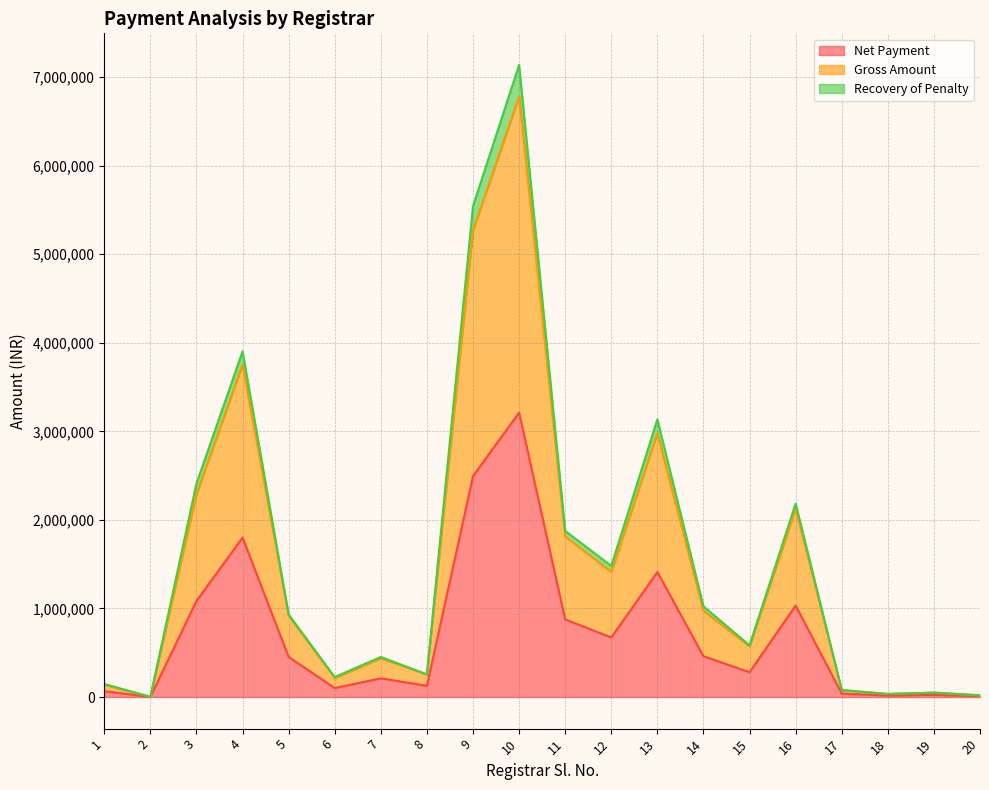

Which has a higher value, 20 or 11?

11